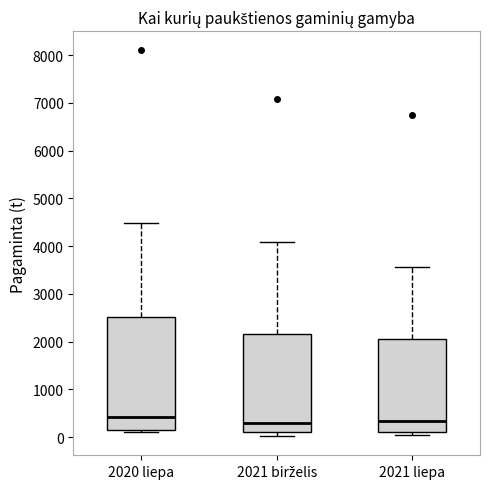

Reading left to right, transcribe this box plot: for each box, give where its median line is, the range the box spans, and where its two whiskers end, as read against the y-axis. The values are not printed on the chart, so give them approximately, as read against the axis.

2020 liepa: median 400, box 100 to 2500, whiskers 100 (just below the box's lower edge) to 4500
2021 birželis: median 300, box 100 to 2200, whiskers 0 to 4100
2021 liepa: median 300, box 100 to 2100, whiskers 0 to 3600